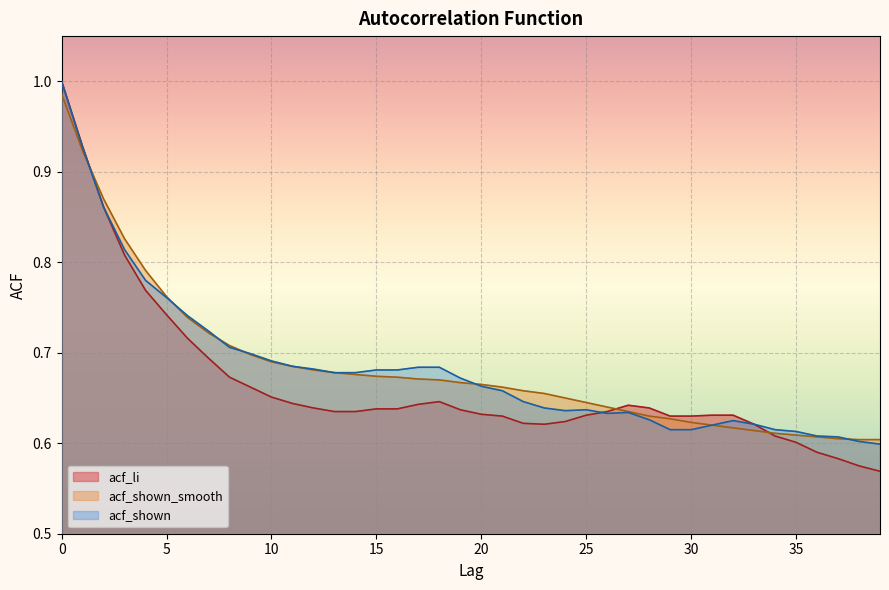

Which series has the largest total across all categories?

acf_shown_smooth